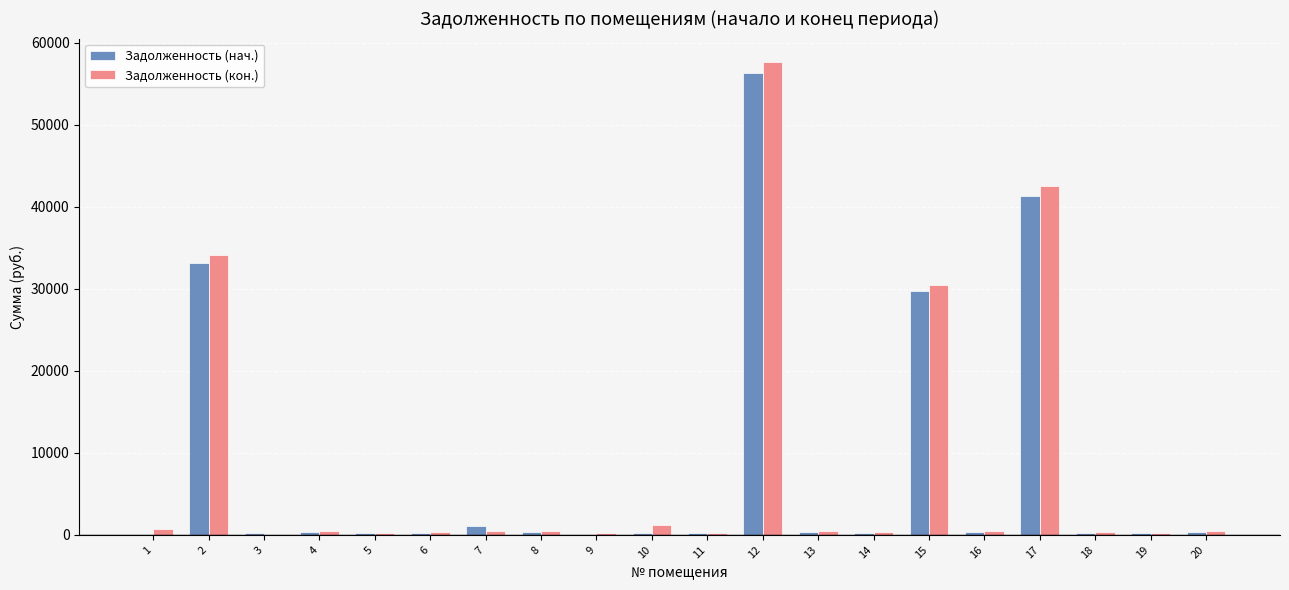

What is the maximum value shown in the chart?

57613.0